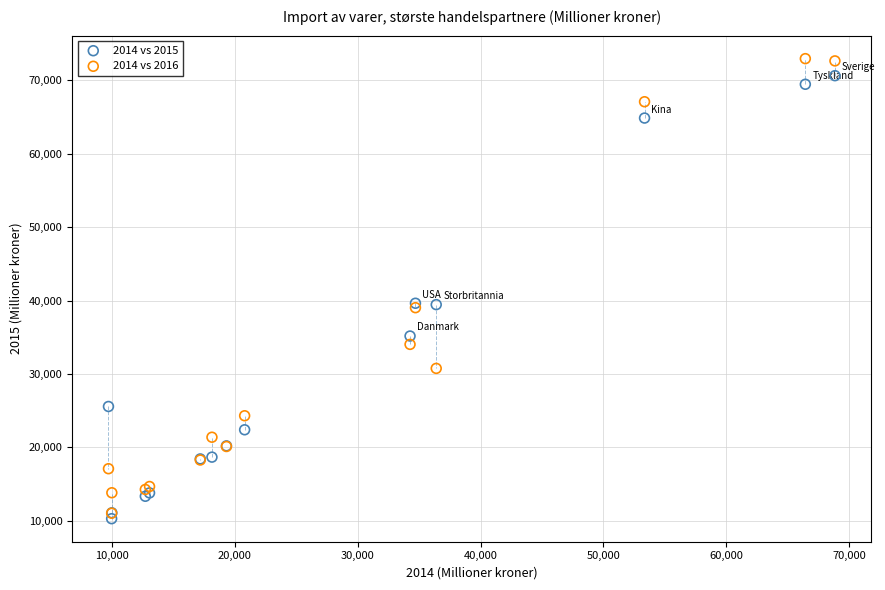

What are all the series names shown in the legend?

2014 vs 2015, 2014 vs 2016